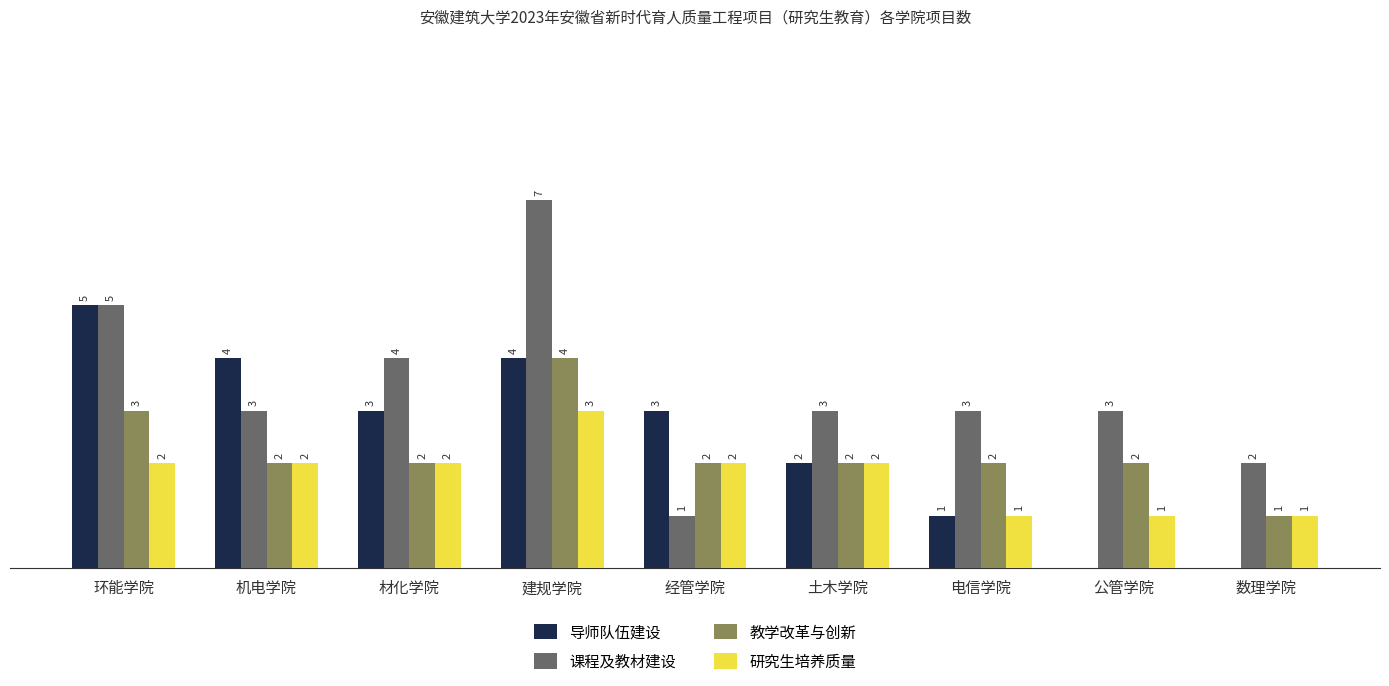

At which category does the chart reach its peak across all series?

建规学院